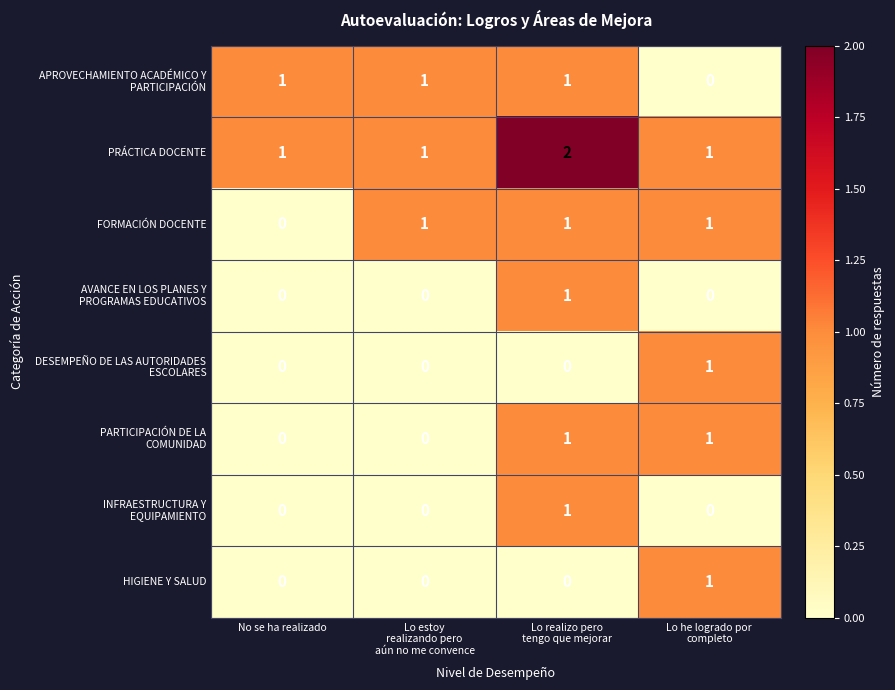

How many PRÁCTICA DOCENTE values are between 1 and 2?

4